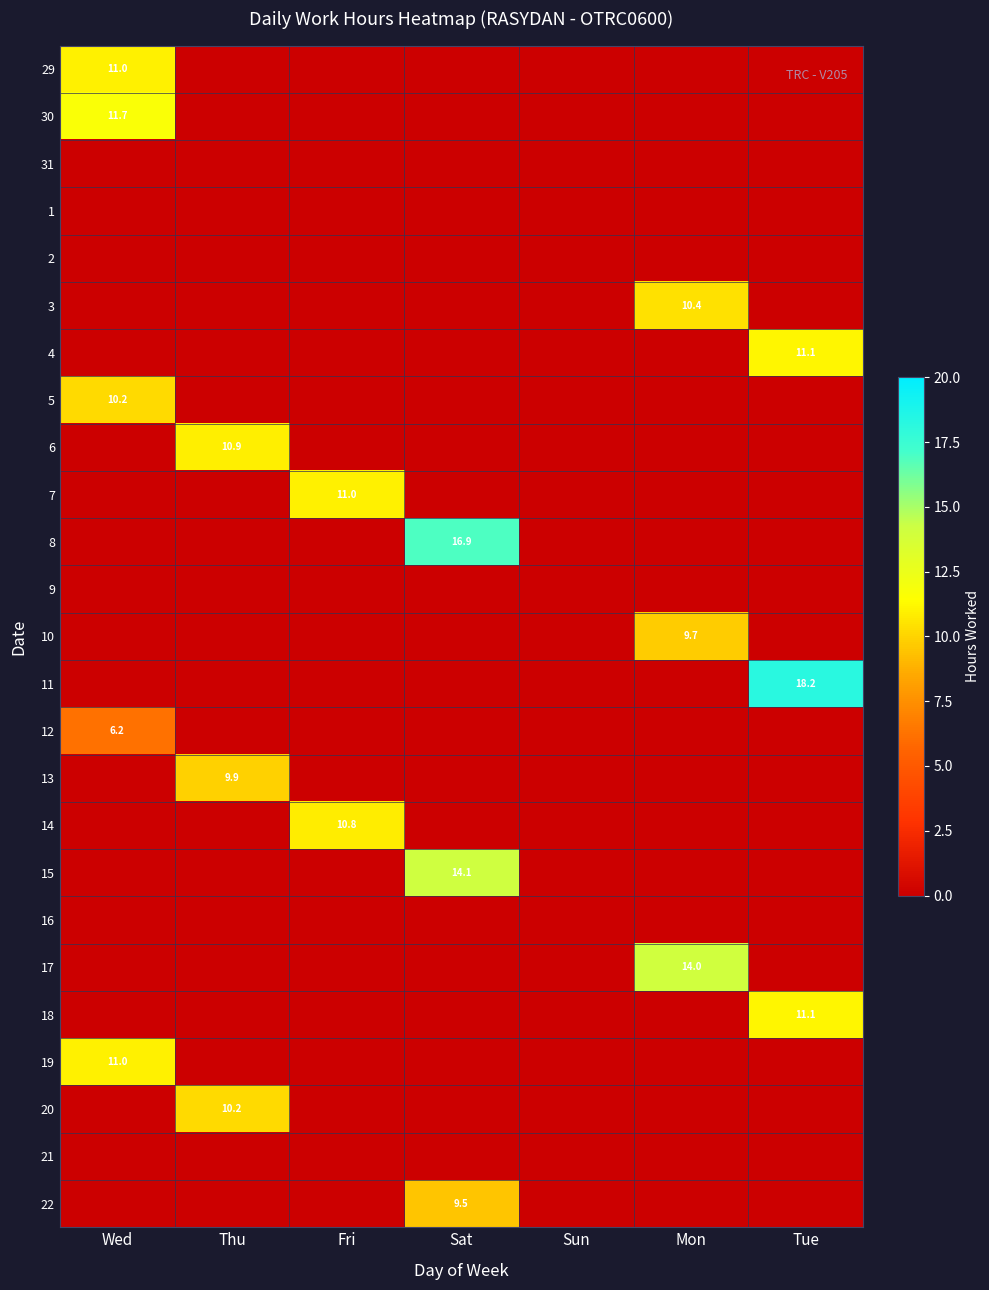

What is the sum of all 10 values?

9.7